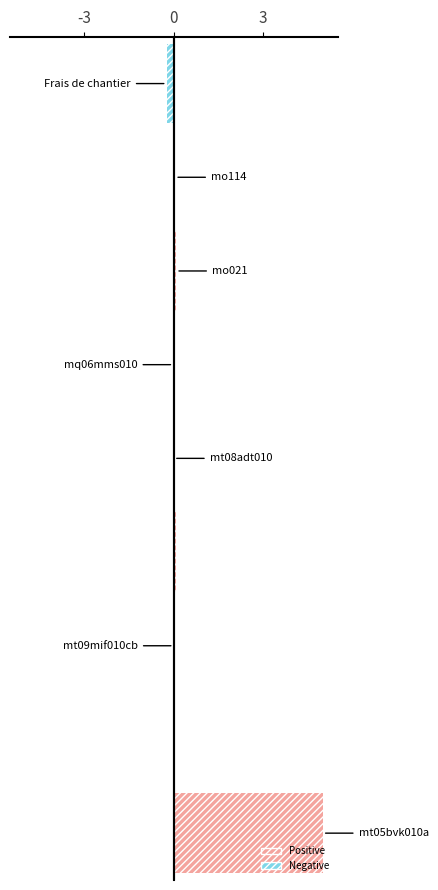

What is the greatest value displayed?

5.0